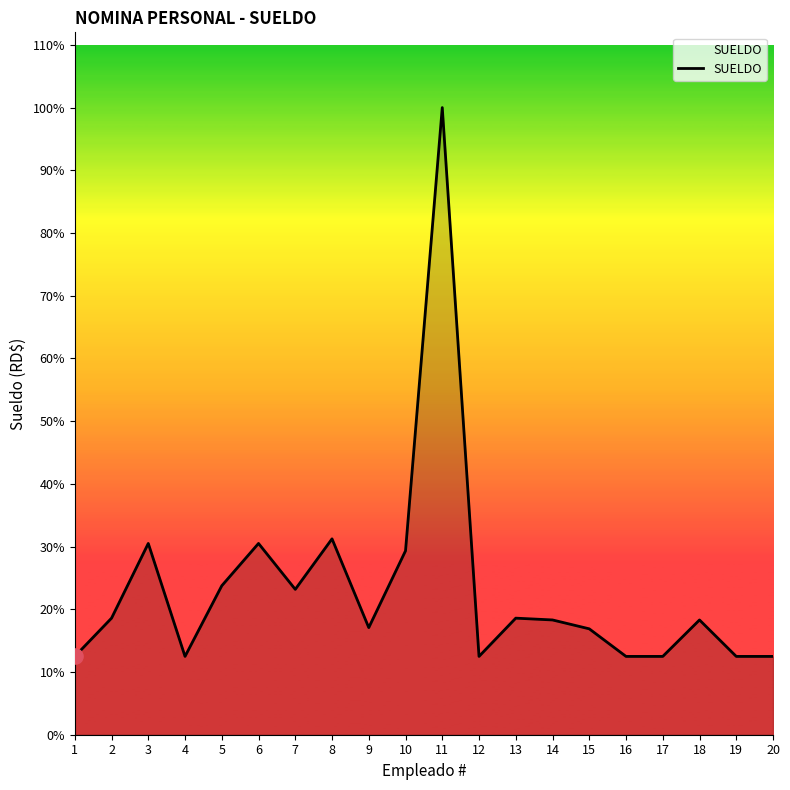

Between 5 and 12, which is larger?

5